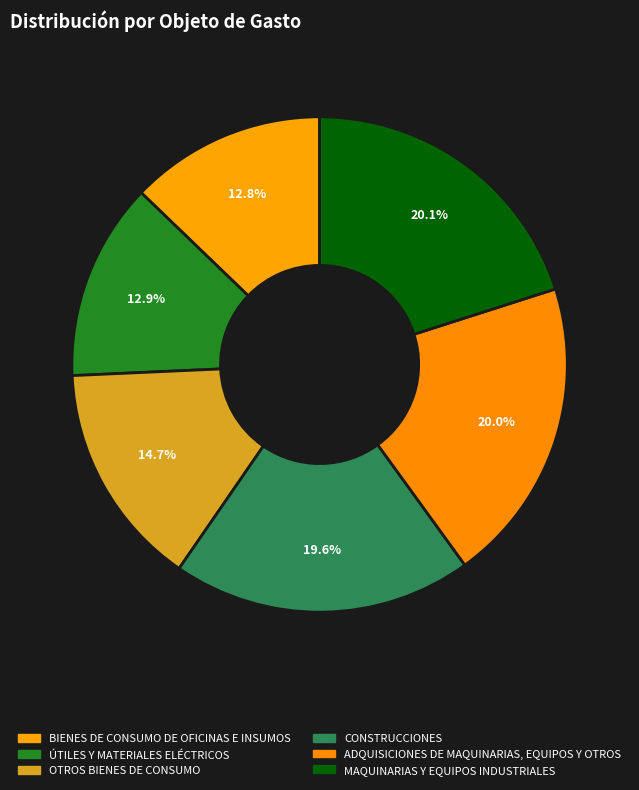

To the nearest percent, what is the difference between the ÚTILES Y MATERIALES ELÉCTRICOS and MAQUINARIAS Y EQUIPOS INDUSTRIALES slice percentages?

7%